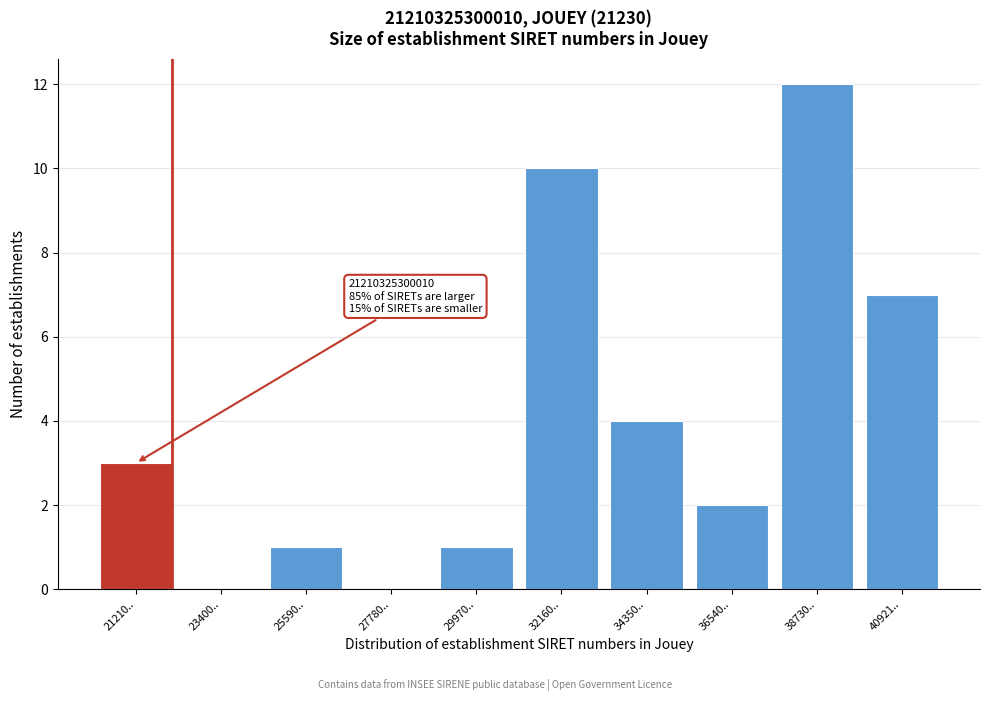

Reading right to left, what are all the values shown in this chart?

40921..=7	38730..=12	36540..=2	34350..=4	32160..=10	29970..=1	27780..=0	25590..=1	23400..=0	21210..=3